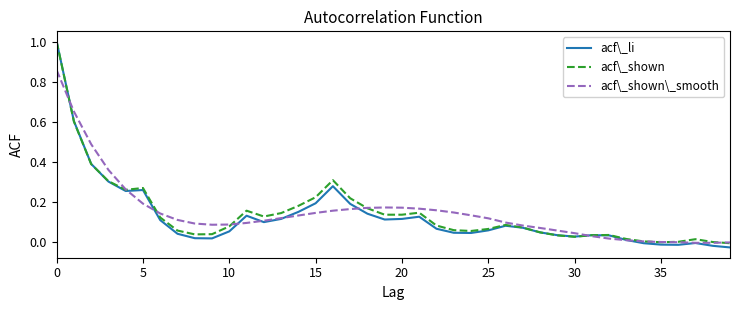

Is this an area chart (filled region under the line)?

No